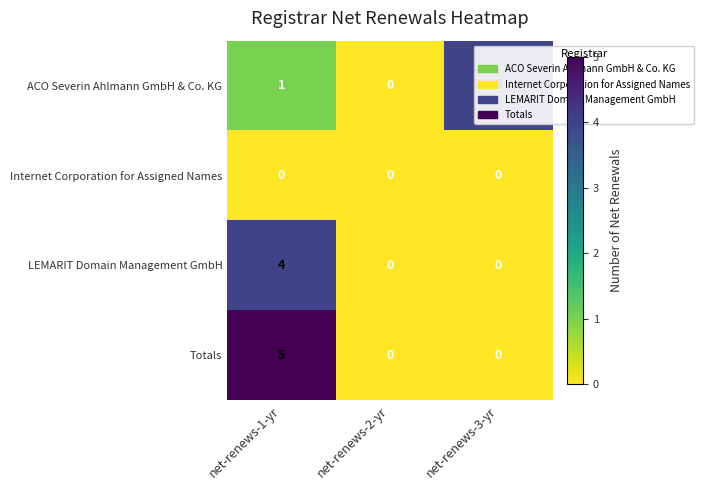

Count the number of categories in the chart.

3